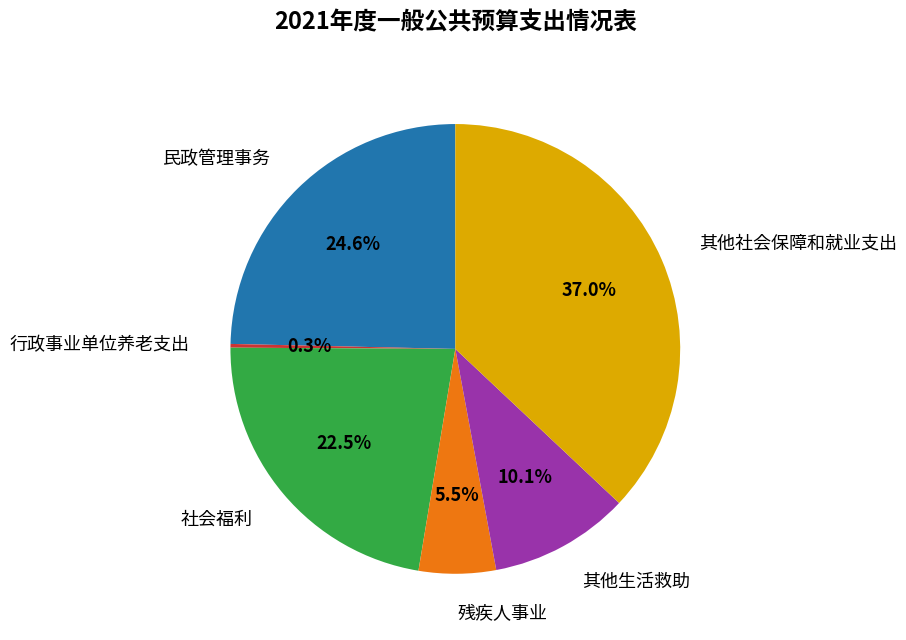

Is there any slice that represents more than half of the pie?

No